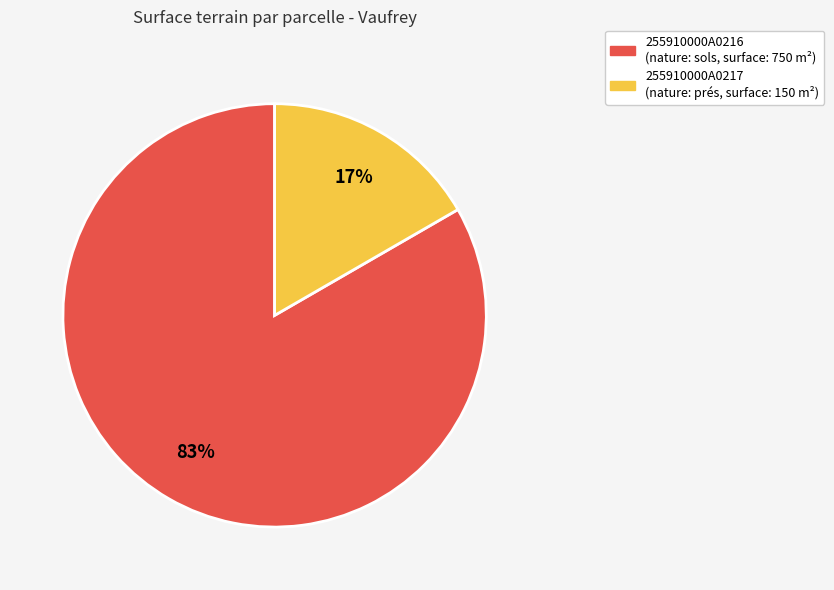

Rank the categories by value from highest to lowest.

255910000A0216, 255910000A0217